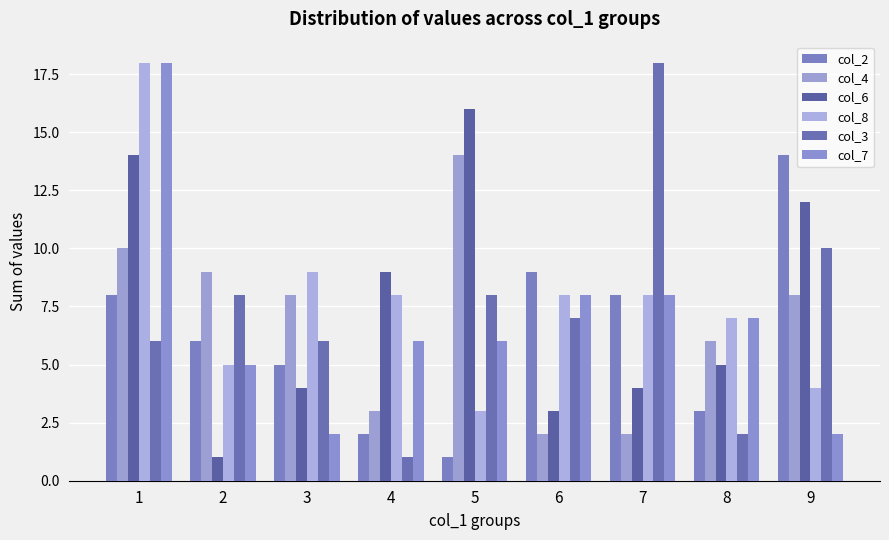

What is the difference between the maximum and minimum values in the col_6 series?

15